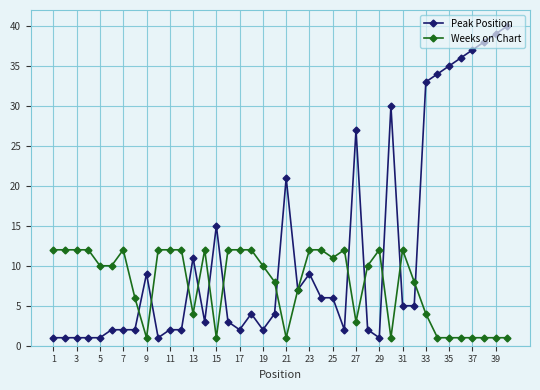

What is the sum of all Weeks on Chart values?

306